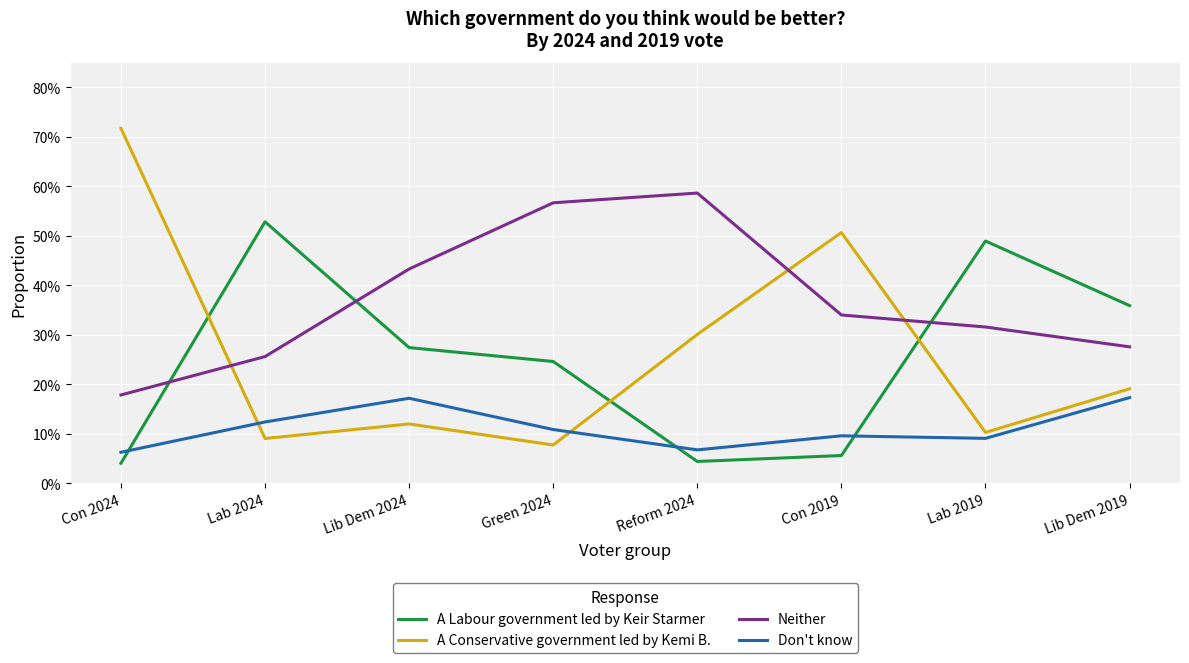

True or false: A Labour government led by Keir Starmer and A Conservative government led by Kemi B. cross at least once.

True